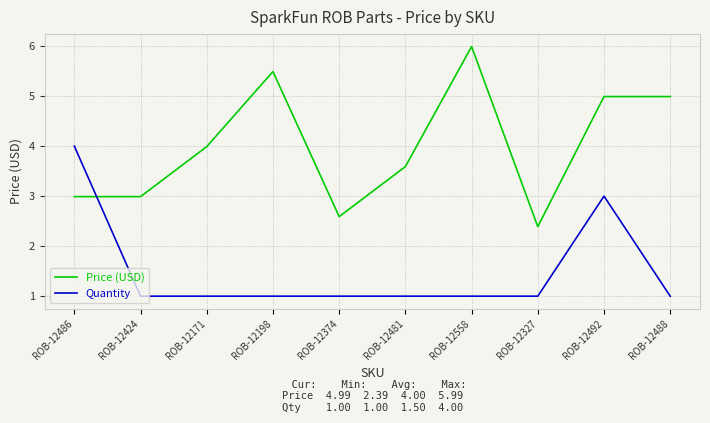

Which series ends up on top after the final intersection of Quantity and Price (USD)?

Price (USD)